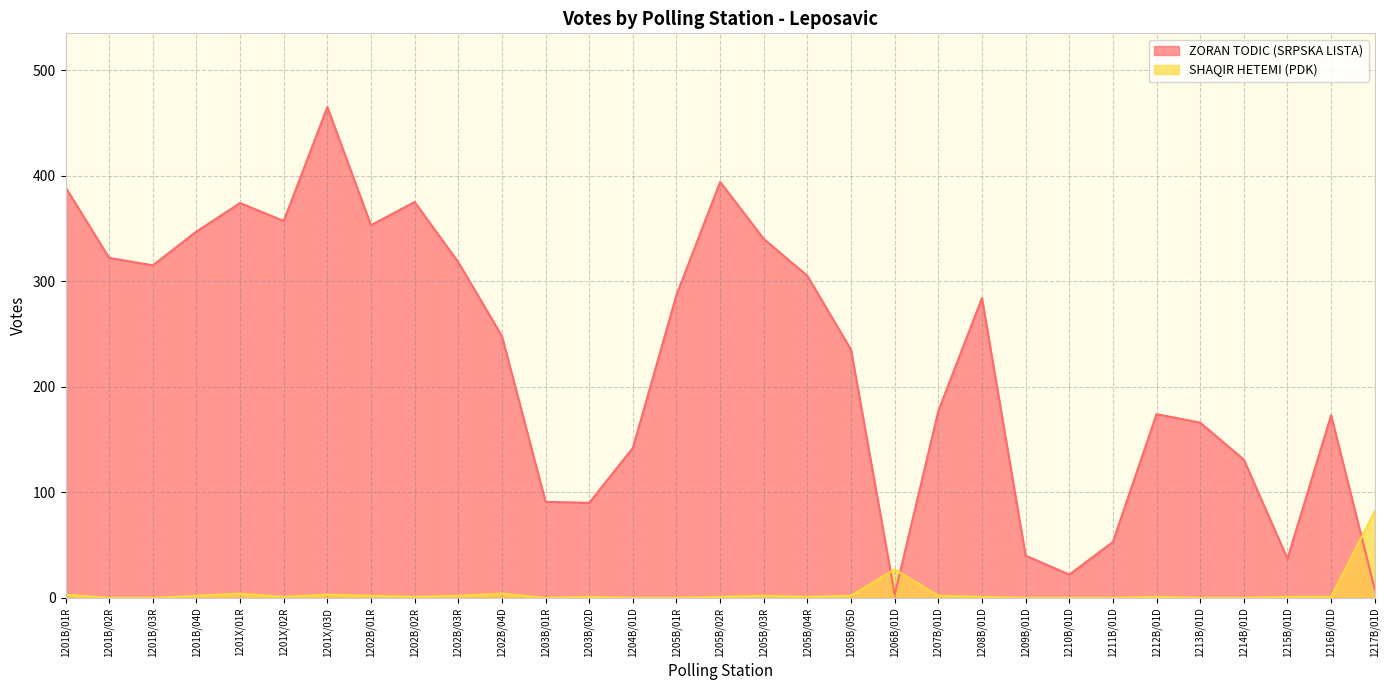

What is the sum of the SHAQIR HETEMI (PDK) values at 1207B/01D and 1203B/02D?

3